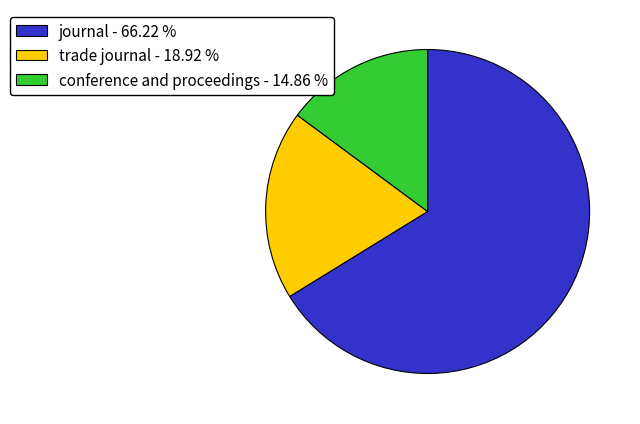

Which slice represents more than half of the pie?

journal